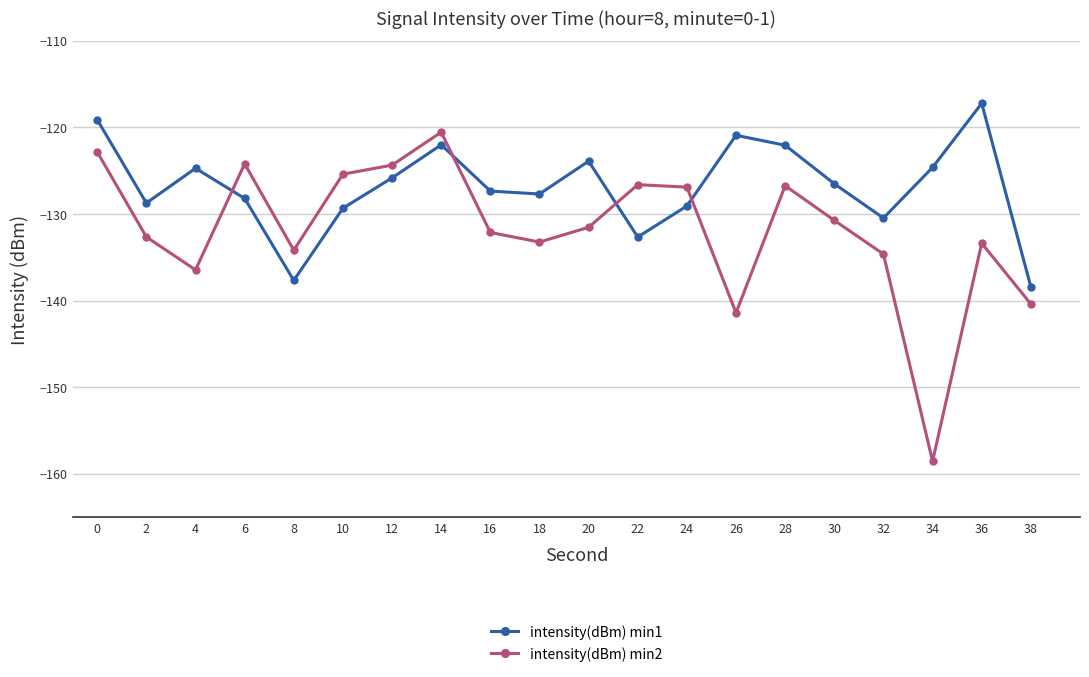

After their last crossing, which series has the higher values: intensity(dBm) min1 or intensity(dBm) min2?

intensity(dBm) min1